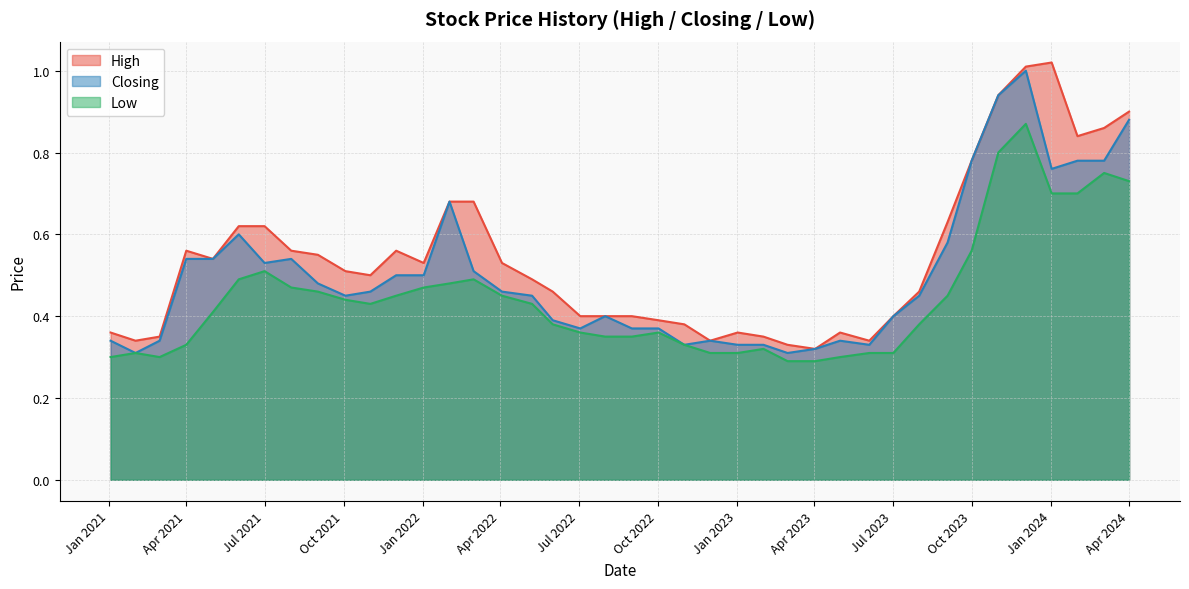

Reading right to left, transcribe all the data shown in this chart.

High: 03/01/2021=0.4	01/02/2021=0.3	01/03/2021=0.3	01/04/2021=0.6	02/05/2021=0.5	01/06/2021=0.6	01/07/2021=0.6	01/08/2021=0.6	01/09/2021=0.6	03/10/2021=0.5	01/11/2021=0.5	01/12/2021=0.6	02/01/2022=0.5	01/02/2022=0.7	01/03/2022=0.7	03/04/2022=0.5	08/05/2022=0.5	01/06/2022=0.5	03/07/2022=0.4	01/08/2022=0.4	01/09/2022=0.4	02/10/2022=0.4	01/11/2022=0.4	01/12/2022=0.3	02/01/2023=0.4	01/02/2023=0.3	01/03/2023=0.3	02/04/2023=0.3	01/05/2023=0.4	04/06/2023=0.3	02/07/2023=0.4	01/08/2023=0.5	03/09/2023=0.6	01/10/2023=0.8	01/11/2023=0.9	03/12/2023=1.0	02/01/2024=1.0	01/02/2024=0.8	03/03/2024=0.9	01/04/2024=0.9
Closing: 03/01/2021=0.3	01/02/2021=0.3	01/03/2021=0.3	01/04/2021=0.5	02/05/2021=0.5	01/06/2021=0.6	01/07/2021=0.5	01/08/2021=0.5	01/09/2021=0.5	03/10/2021=0.5	01/11/2021=0.5	01/12/2021=0.5	02/01/2022=0.5	01/02/2022=0.7	01/03/2022=0.5	03/04/2022=0.5	08/05/2022=0.5	01/06/2022=0.4	03/07/2022=0.4	01/08/2022=0.4	01/09/2022=0.4	02/10/2022=0.4	01/11/2022=0.3	01/12/2022=0.3	02/01/2023=0.3	01/02/2023=0.3	01/03/2023=0.3	02/04/2023=0.3	01/05/2023=0.3	04/06/2023=0.3	02/07/2023=0.4	01/08/2023=0.5	03/09/2023=0.6	01/10/2023=0.8	01/11/2023=0.9	03/12/2023=1.0	02/01/2024=0.8	01/02/2024=0.8	03/03/2024=0.8	01/04/2024=0.9
Low: 03/01/2021=0.3	01/02/2021=0.3	01/03/2021=0.3	01/04/2021=0.3	02/05/2021=0.4	01/06/2021=0.5	01/07/2021=0.5	01/08/2021=0.5	01/09/2021=0.5	03/10/2021=0.4	01/11/2021=0.4	01/12/2021=0.5	02/01/2022=0.5	01/02/2022=0.5	01/03/2022=0.5	03/04/2022=0.5	08/05/2022=0.4	01/06/2022=0.4	03/07/2022=0.4	01/08/2022=0.3	01/09/2022=0.3	02/10/2022=0.4	01/11/2022=0.3	01/12/2022=0.3	02/01/2023=0.3	01/02/2023=0.3	01/03/2023=0.3	02/04/2023=0.3	01/05/2023=0.3	04/06/2023=0.3	02/07/2023=0.3	01/08/2023=0.4	03/09/2023=0.5	01/10/2023=0.6	01/11/2023=0.8	03/12/2023=0.9	02/01/2024=0.7	01/02/2024=0.7	03/03/2024=0.8	01/04/2024=0.7